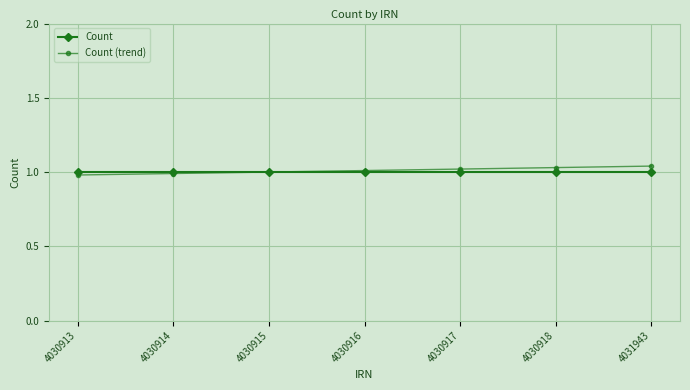

How many data points does each series have?

7